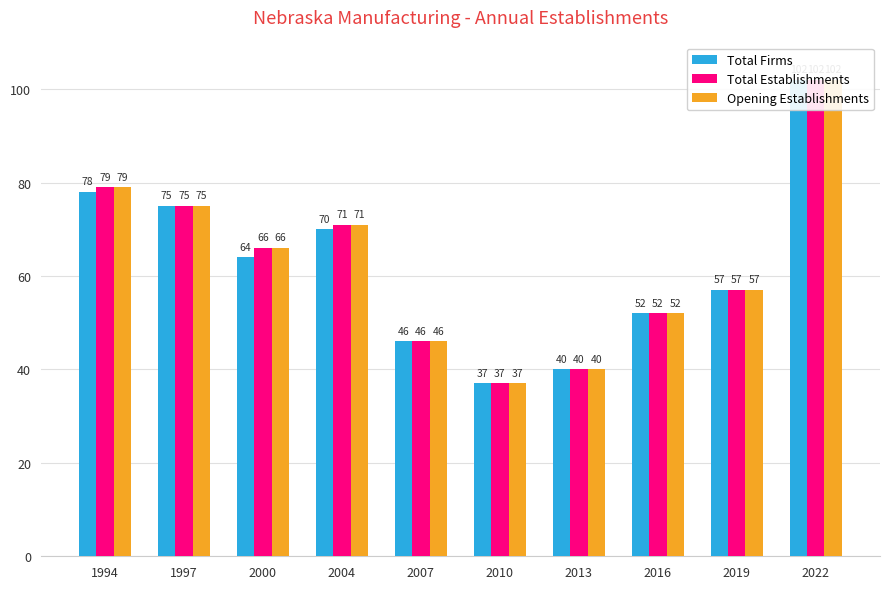

Which series has the largest range (max minus min)?

Total Firms